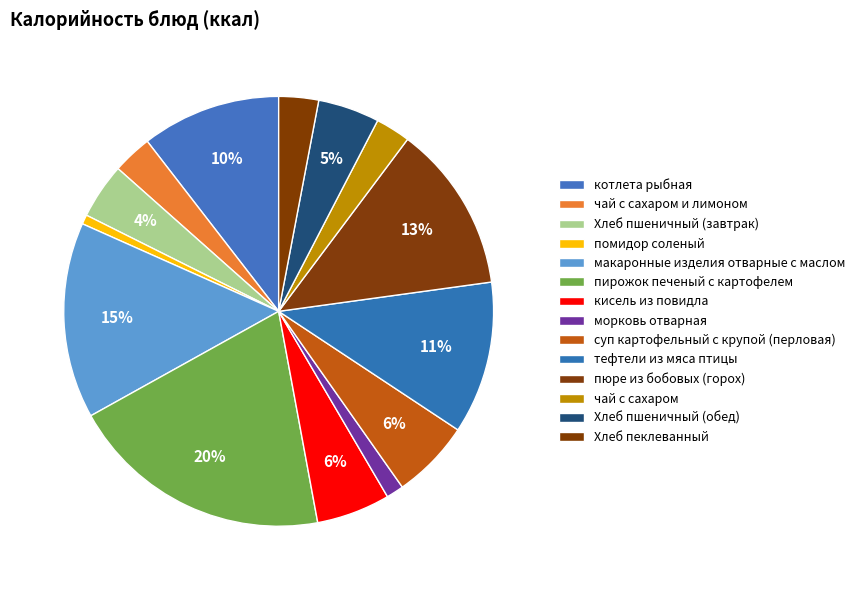

To the nearest percent, what portion does суп картофельный с крупой (перловая) represent?

6%